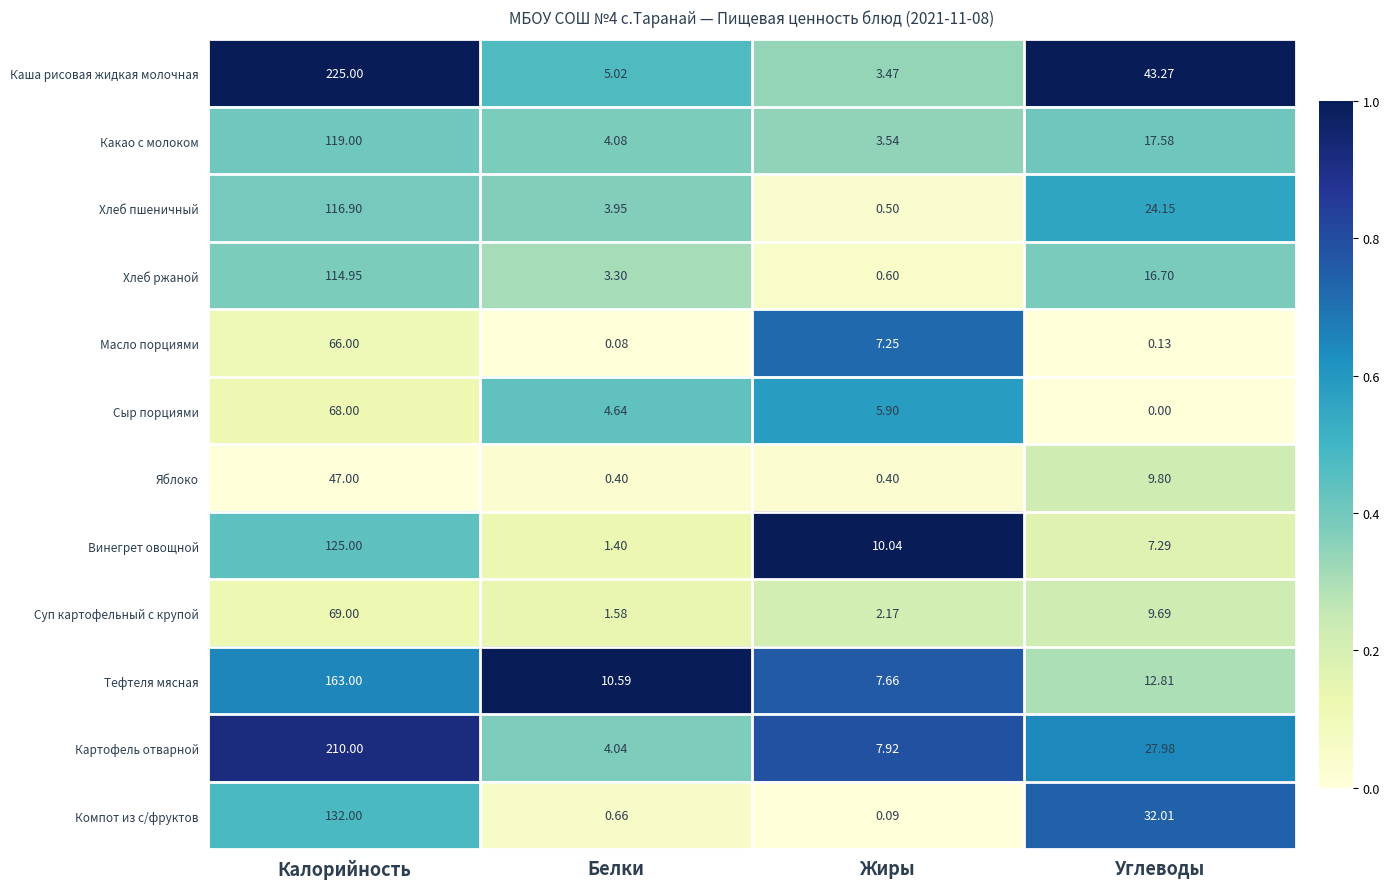

At which category is the sum across all series the highest?

Калорийность